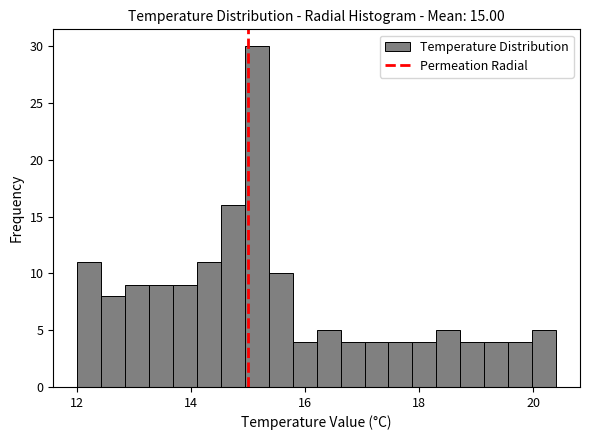

Read against the x-axis, roughly where is the centre of the tallest bar?

15.2